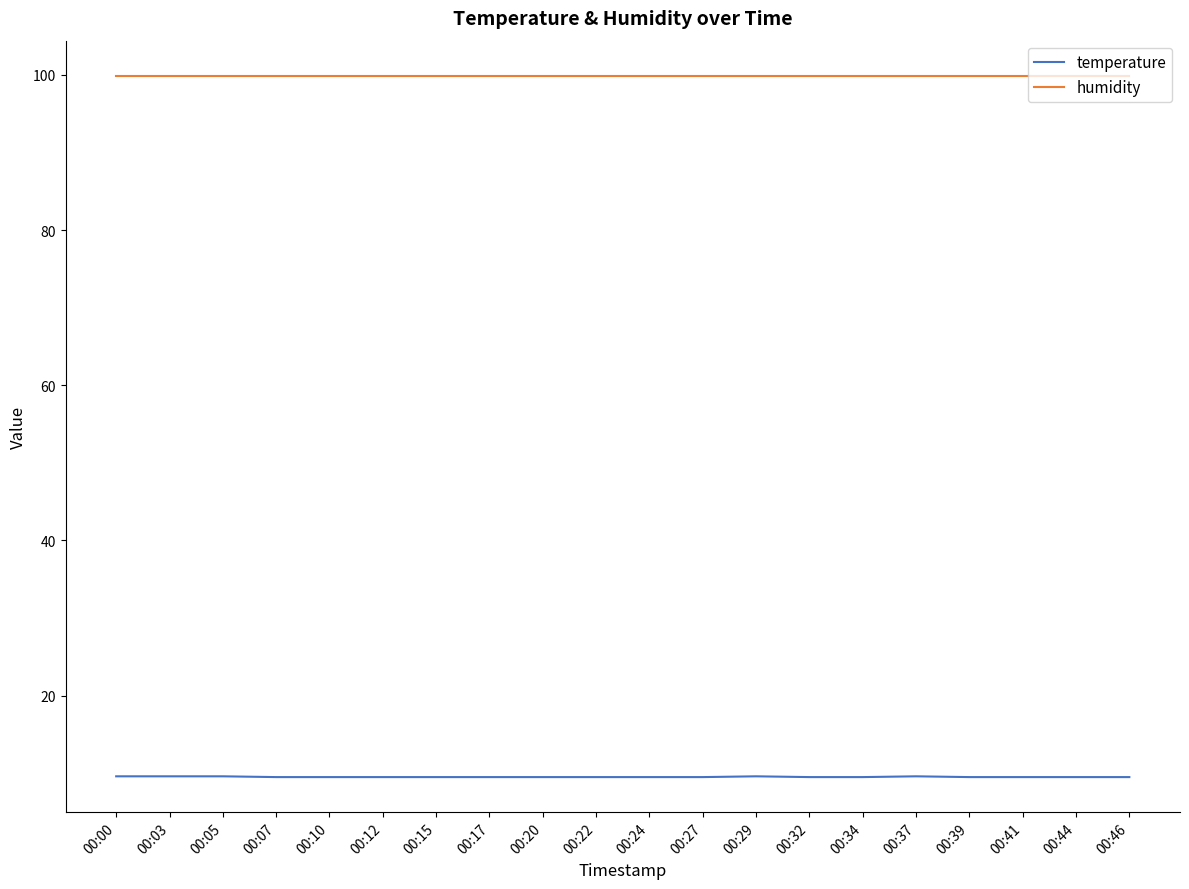

What is the difference between the highest and lowest values at 00:20?

90.4